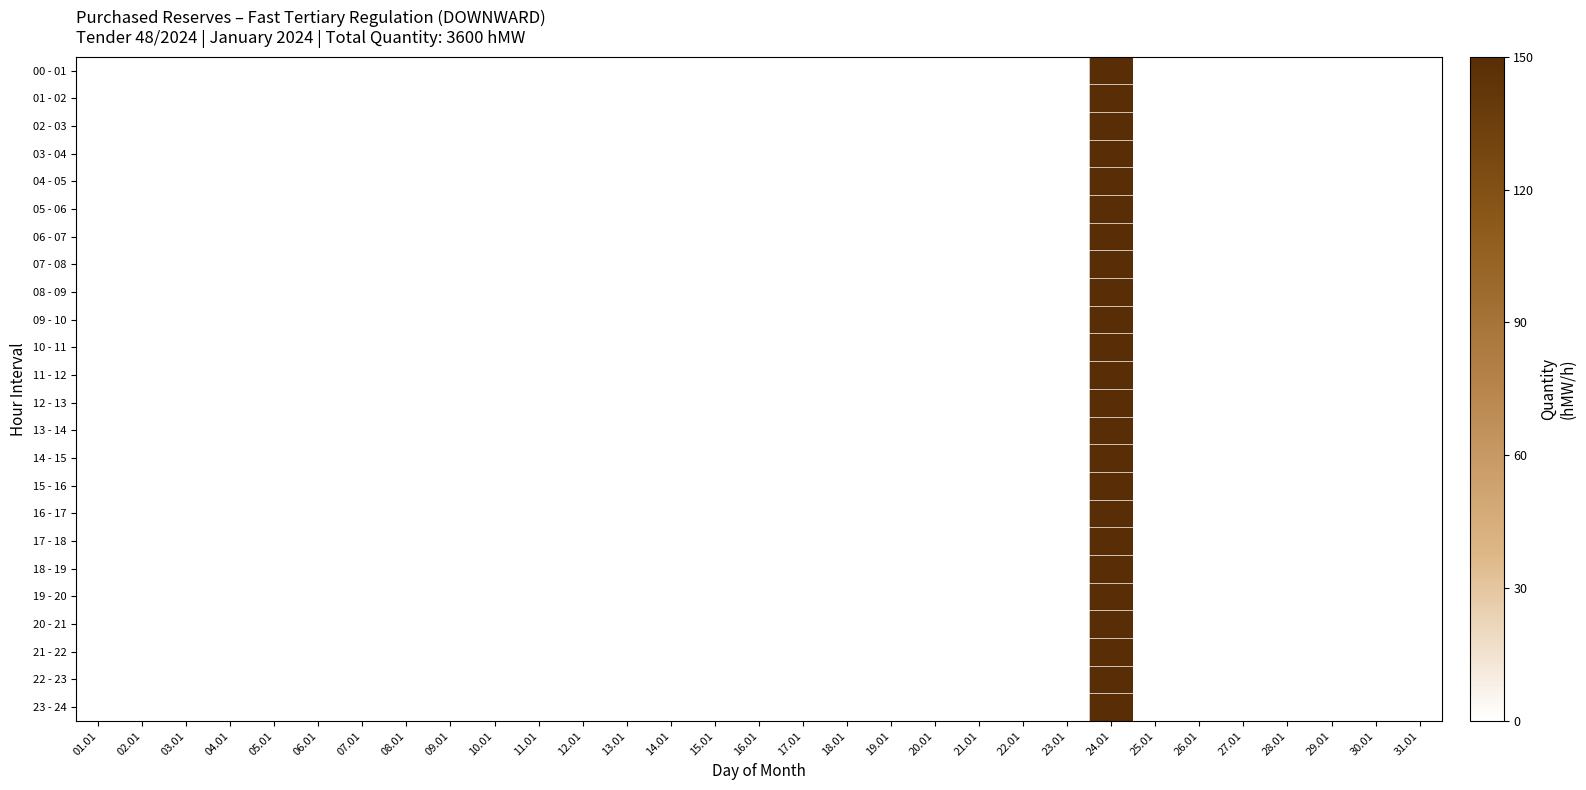

Which series changed the most between 05.01 and 17.01?

00 - 01